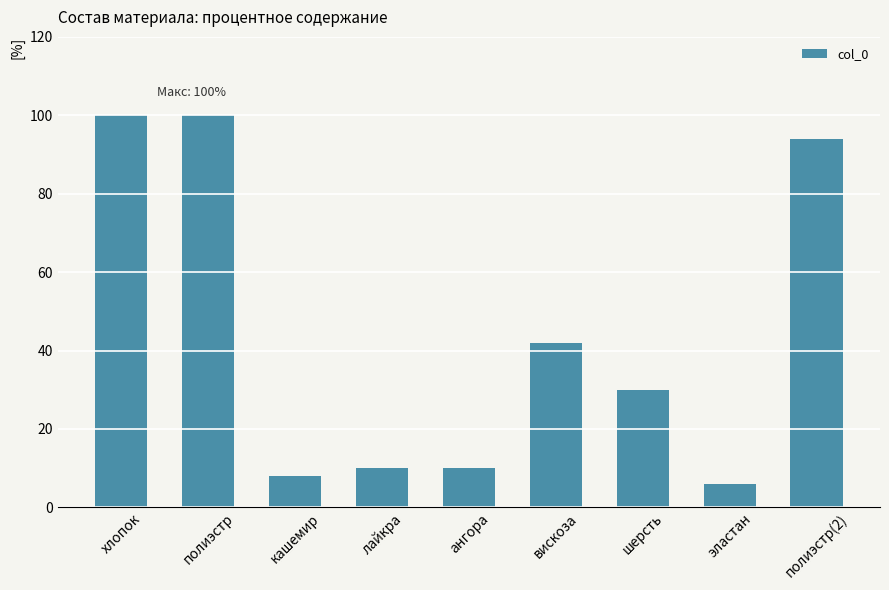

Which label corresponds to the smallest value in the chart?

эластан